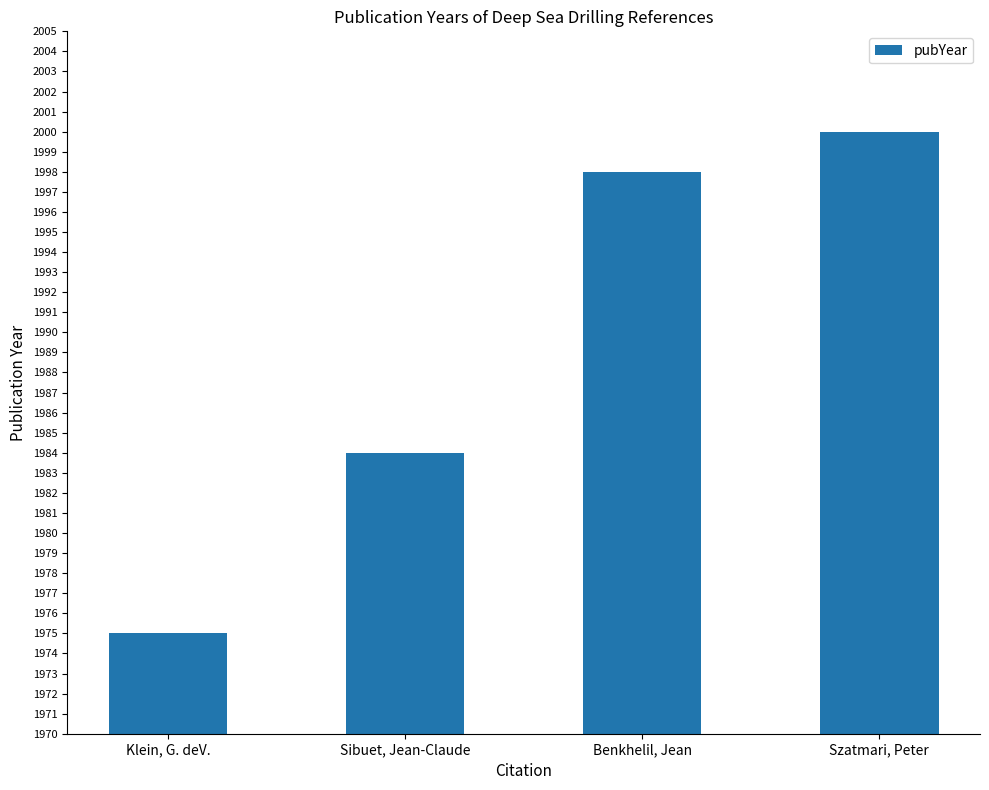

How many data points are less than 1998?

2